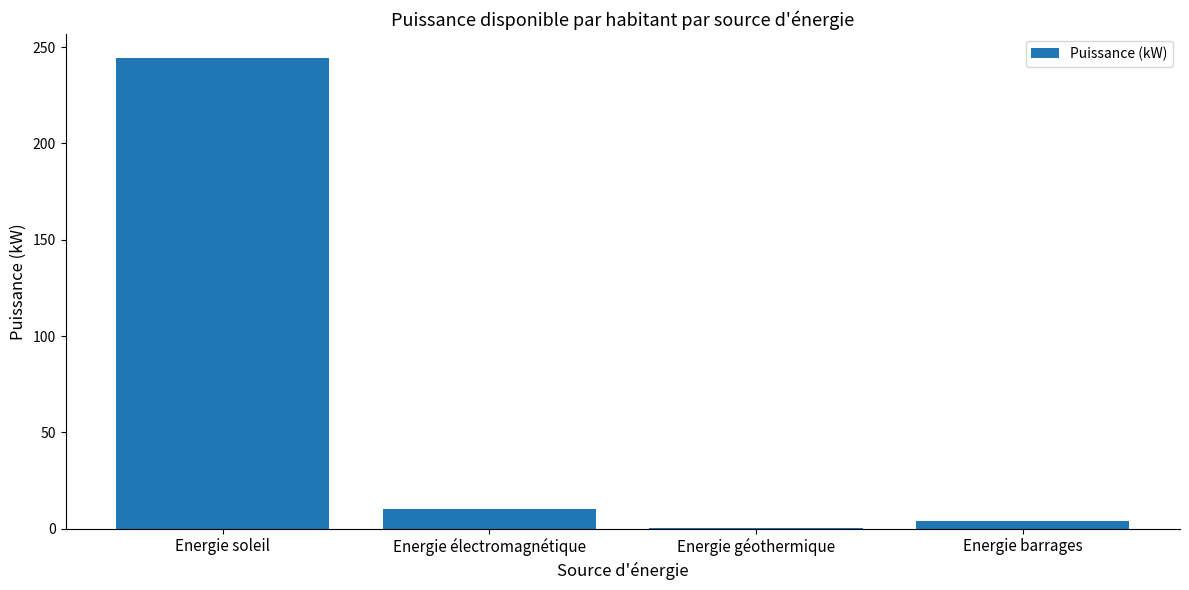

What is the greatest value displayed?

244.6